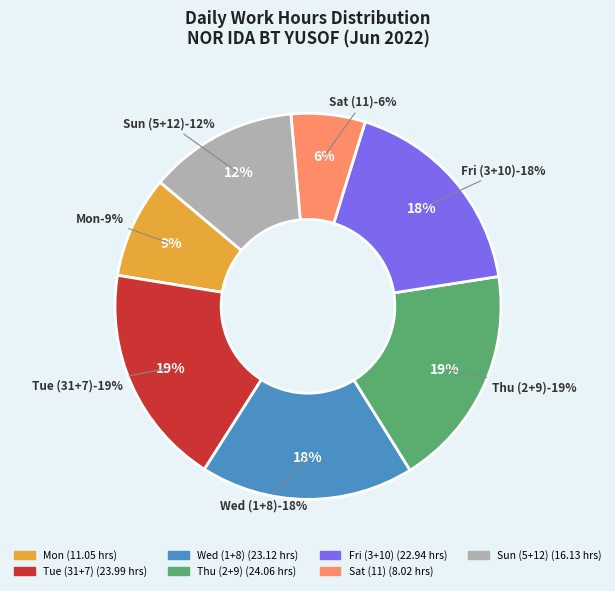

Is there any slice that represents more than half of the pie?

No